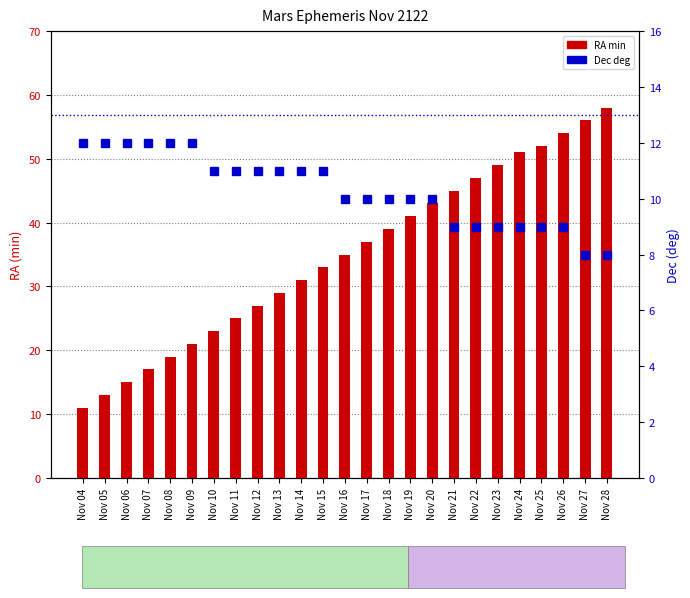

List the series in order of their peak value, highest first.

RA min, Dec deg